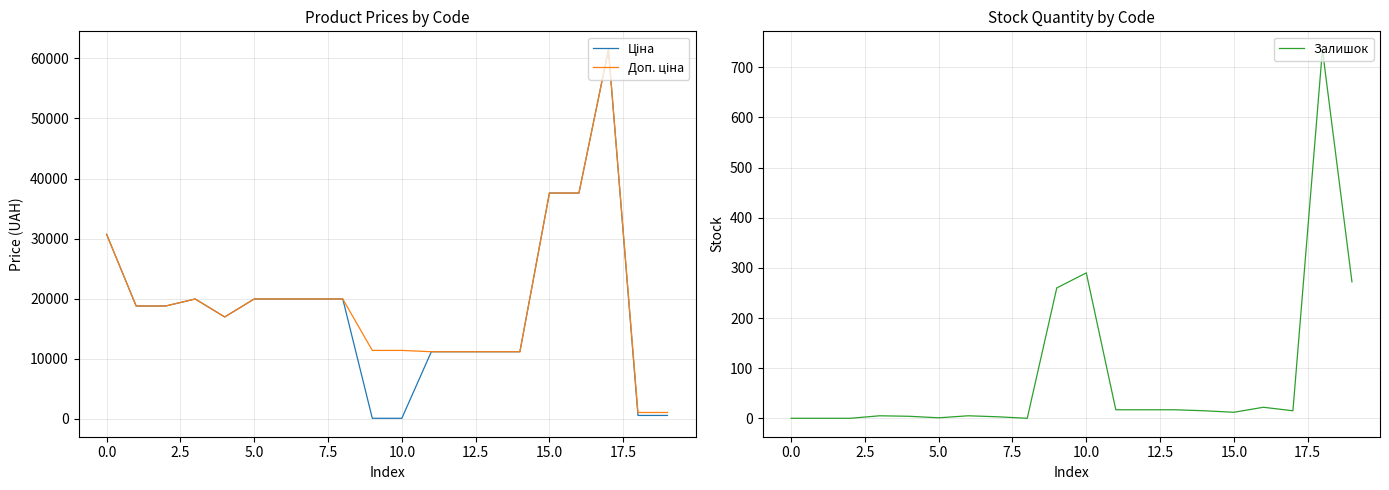

What is the difference between the highest and lowest values at 11?

11171.2